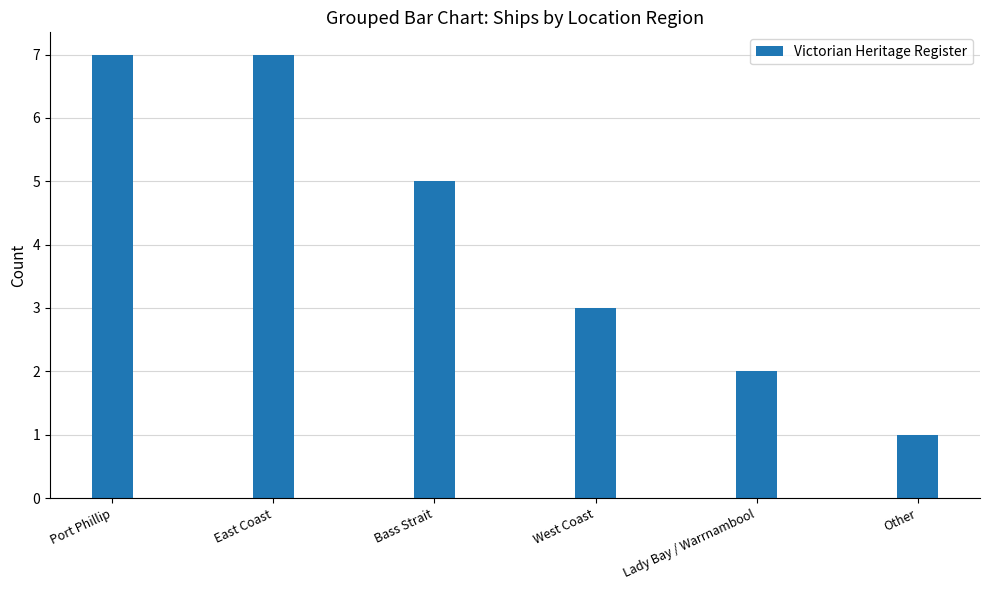

What is the change in value from Lady Bay / Warrnambool to Other?

-1